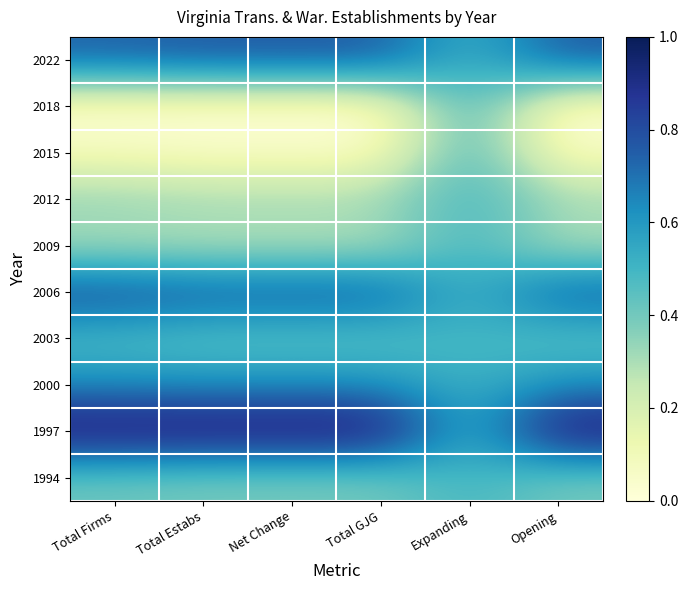

Which has a higher value, Net Change or Opening?

Net Change